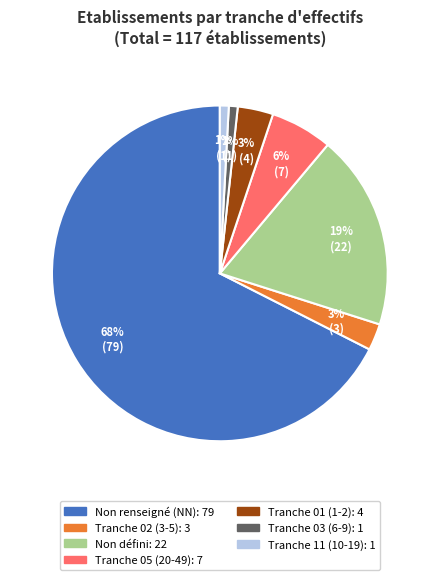

Is there any slice that represents more than half of the pie?

Yes